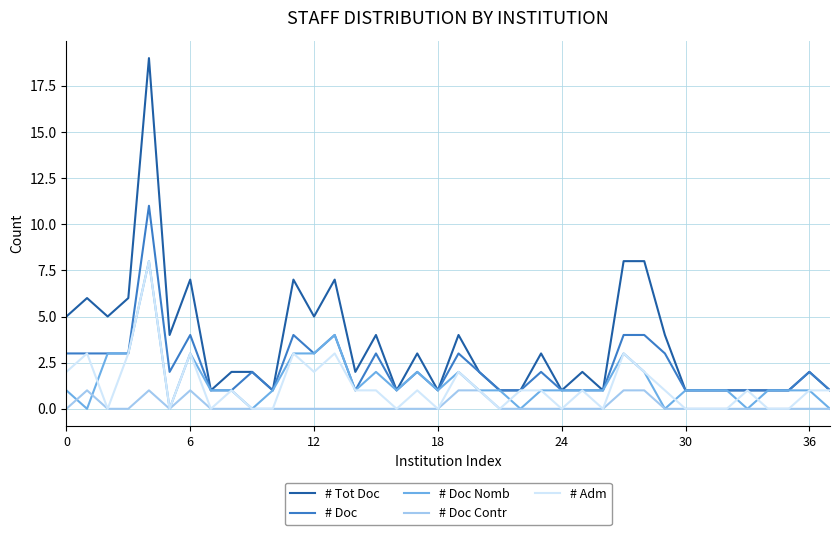

What is the maximum value shown in the chart?

19